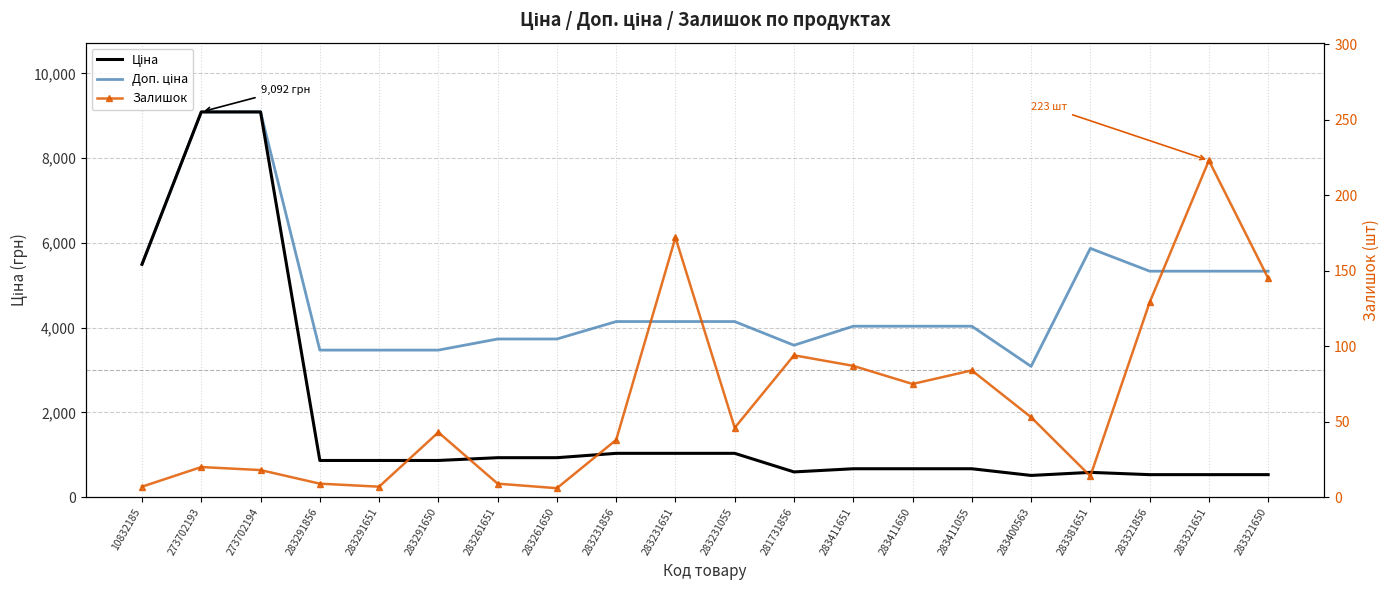

What is the difference between the second highest and second lowest values in the Залишок series?

165.0